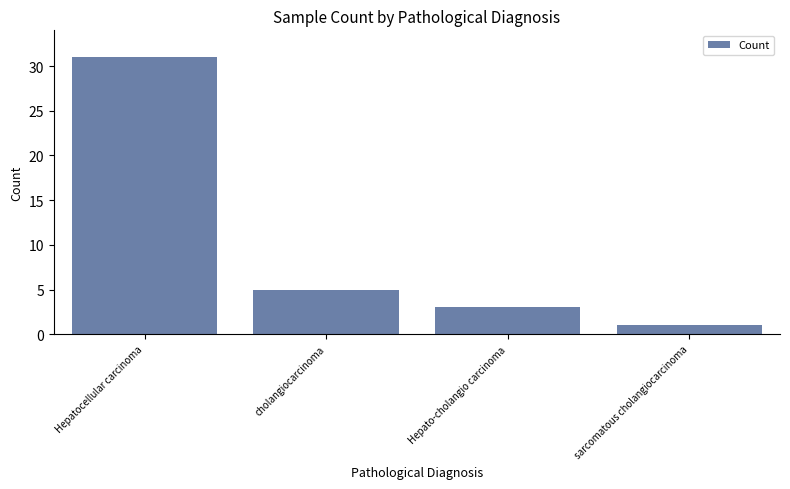

At which category does the chart reach its minimum across all series?

sarcomatous cholangiocarcinoma